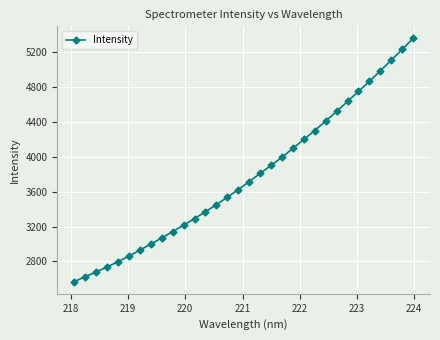

What is the value of the 4th point from the left?

2737.4